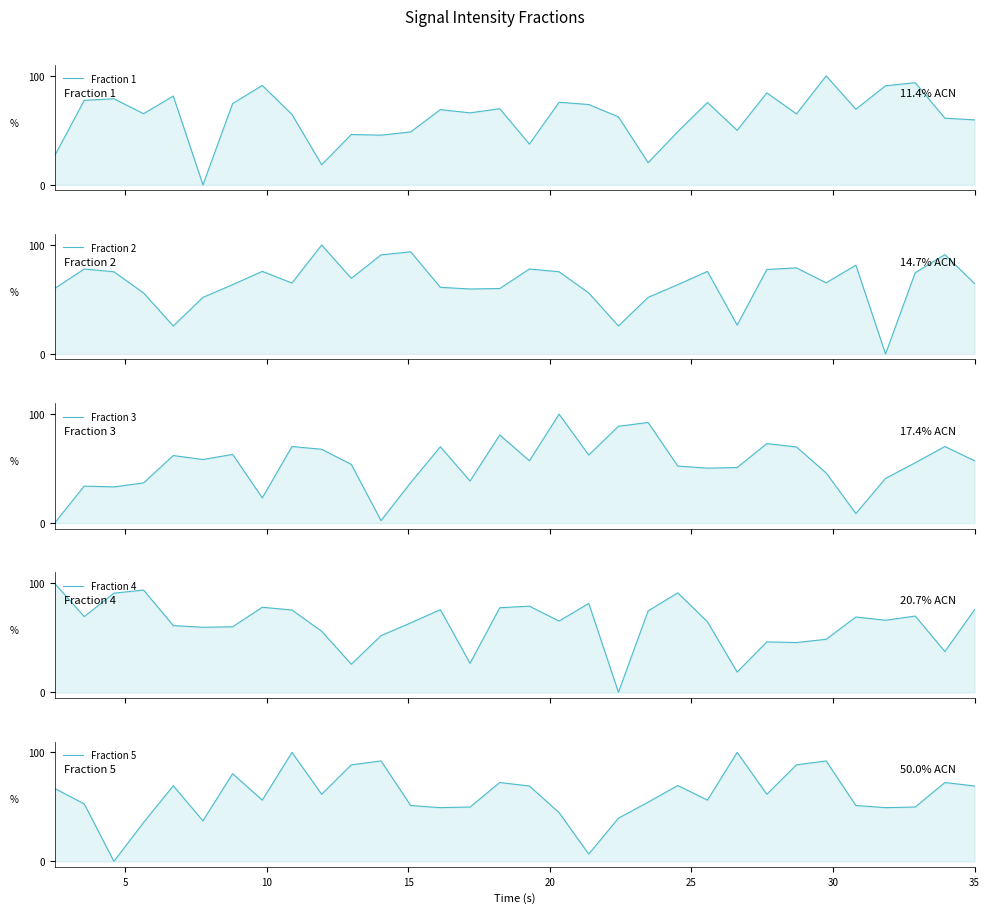

At which label is Fraction 2 closest to 50?

25